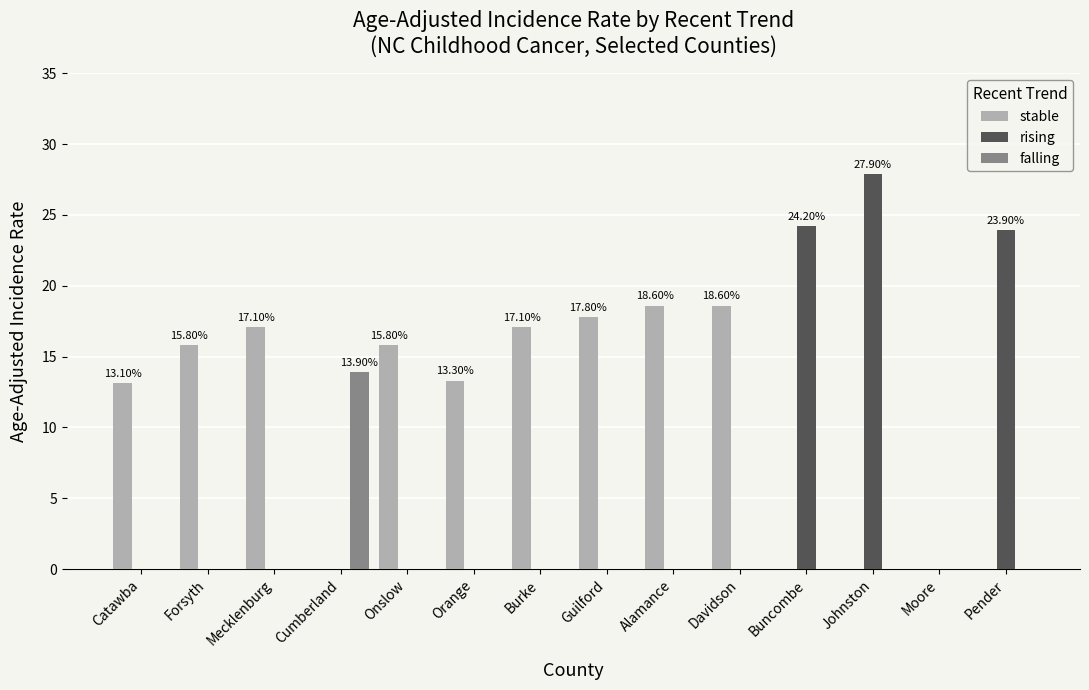

Reading left to right, extract all data points from this chart.

stable: 13.1	15.8	17.1	0.0	15.8	13.3	17.1	17.8	18.6	18.6	0.0	0.0	0.0	0.0
rising: 0.0	0.0	0.0	0.0	0.0	0.0	0.0	0.0	0.0	0.0	24.2	27.9	0.0	23.9
falling: 0.0	0.0	0.0	13.9	0.0	0.0	0.0	0.0	0.0	0.0	0.0	0.0	0.0	0.0